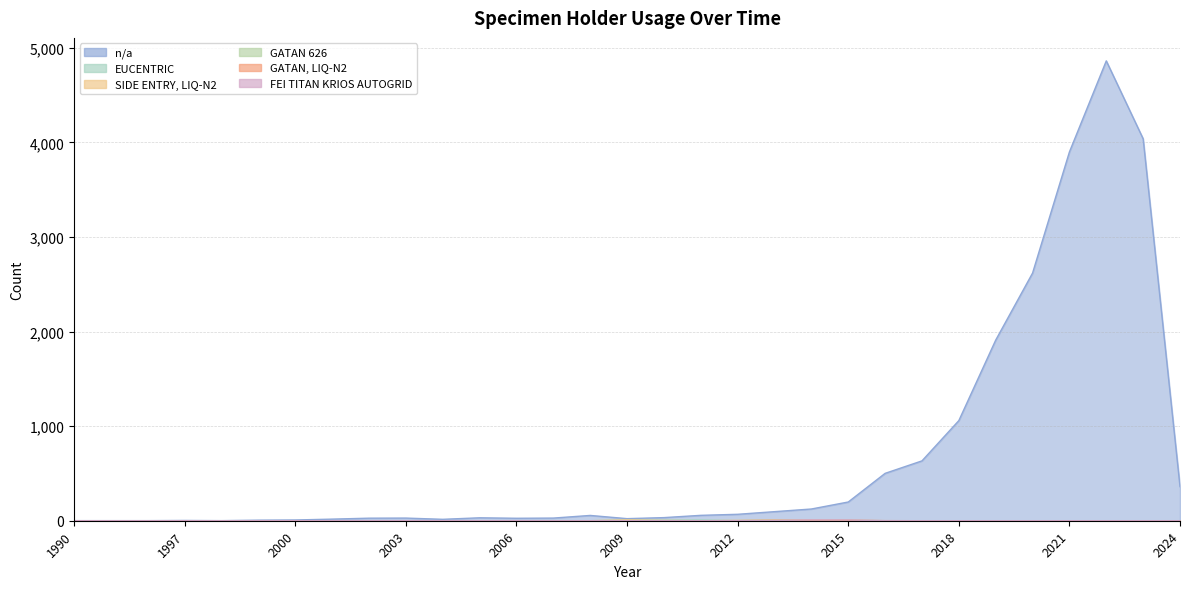

Rank the categories by GATAN 626 value from lowest to highest.

1990, 1995, 1996, 1997, 1998, 1999, 2000, 2001, 2002, 2003, 2004, 2005, 2006, 2007, 2008, 2011, 2016, 2017, 2018, 2019, 2020, 2021, 2022, 2023, 2024, 2009, 2012, 2013, 2010, 2014, 2015